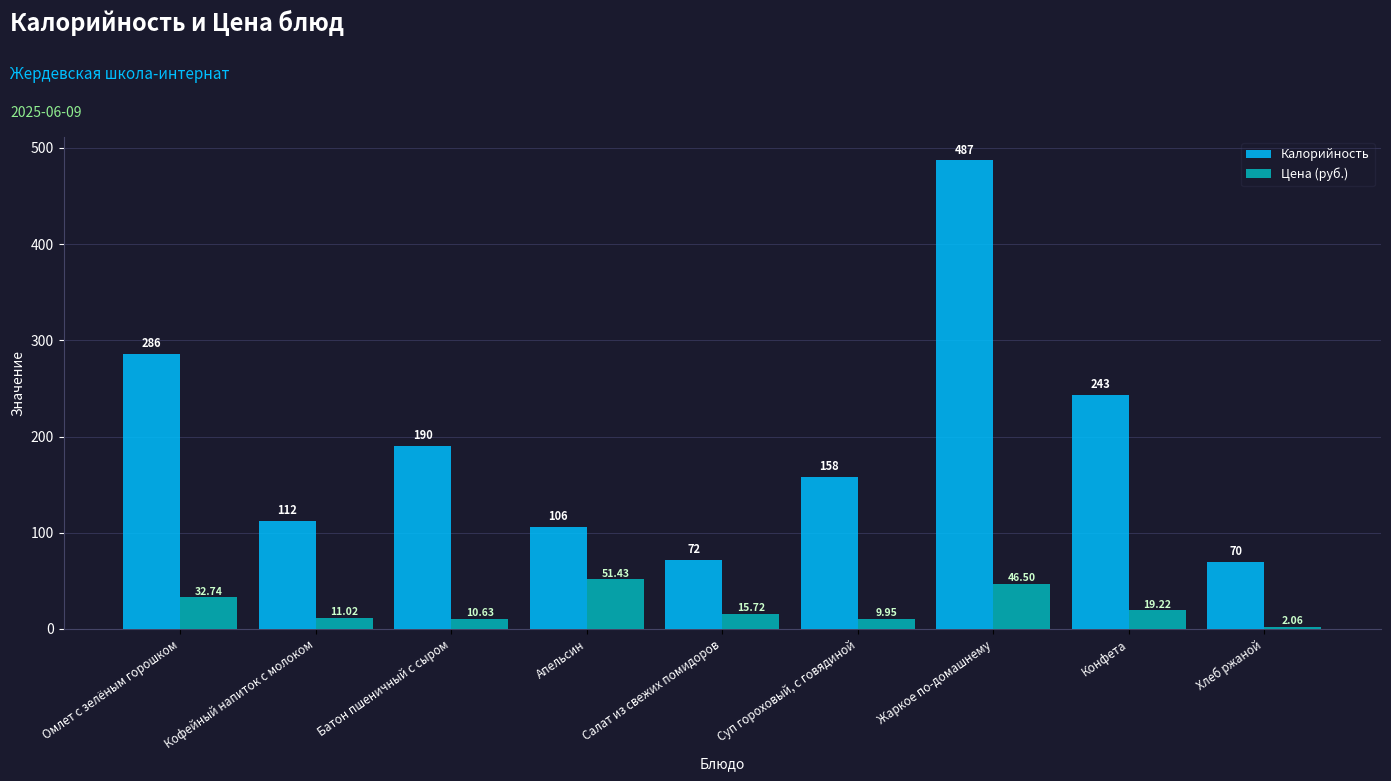

Between Кофейный напиток с молоком and Жаркое по-домашнему, which series saw the biggest shift?

Калорийность